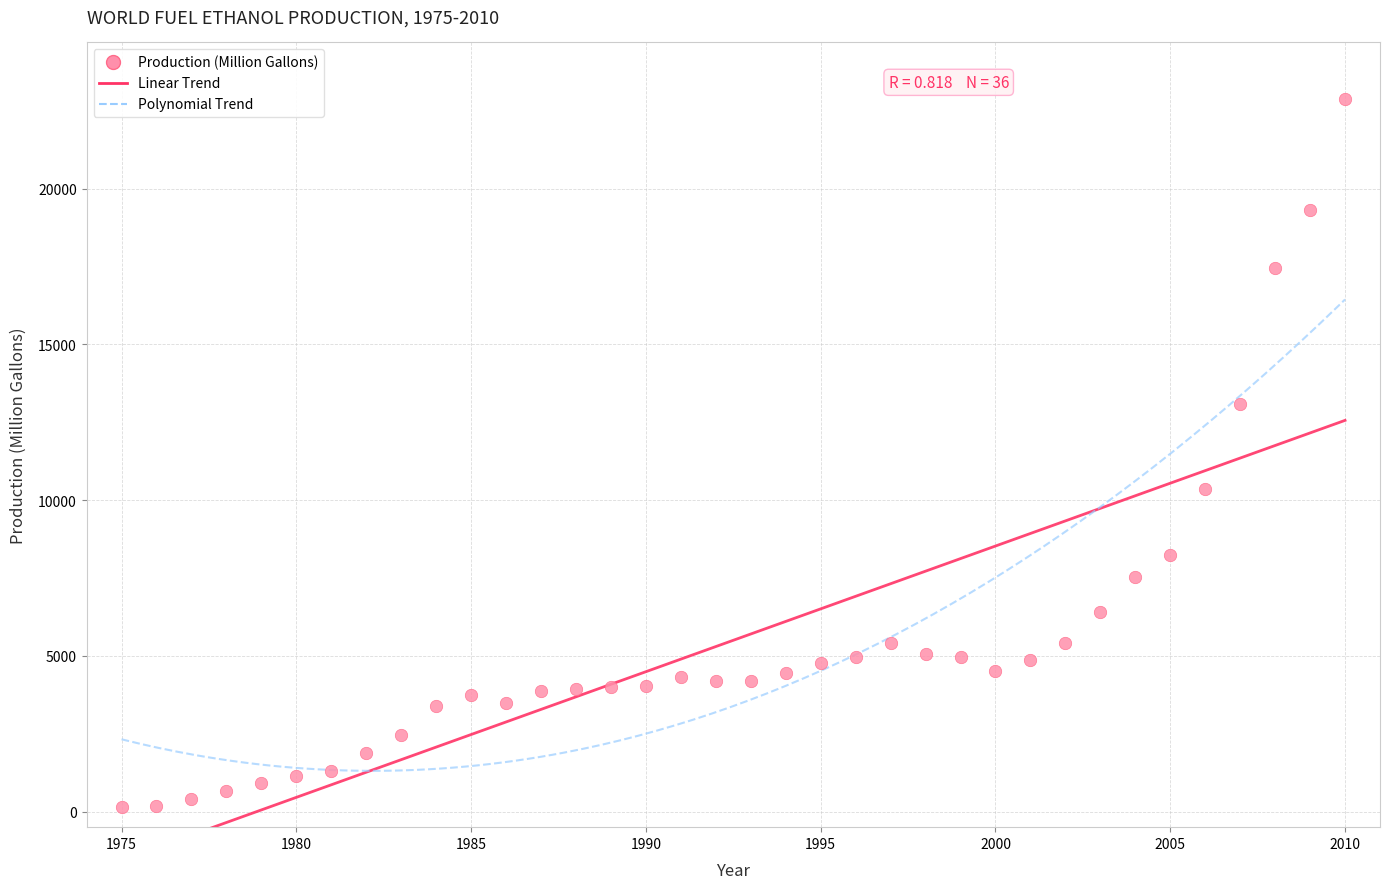

What is the range of X values (max minus min)?

35.0